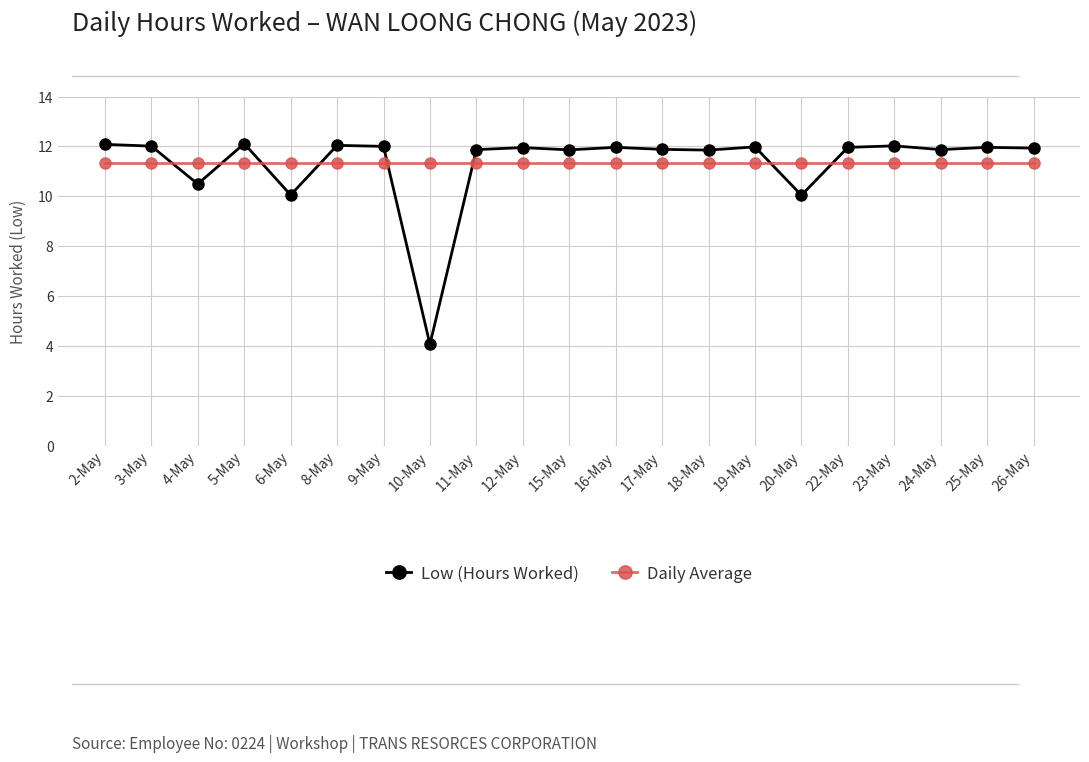

At how many categories does at least one series exceed 6?

21